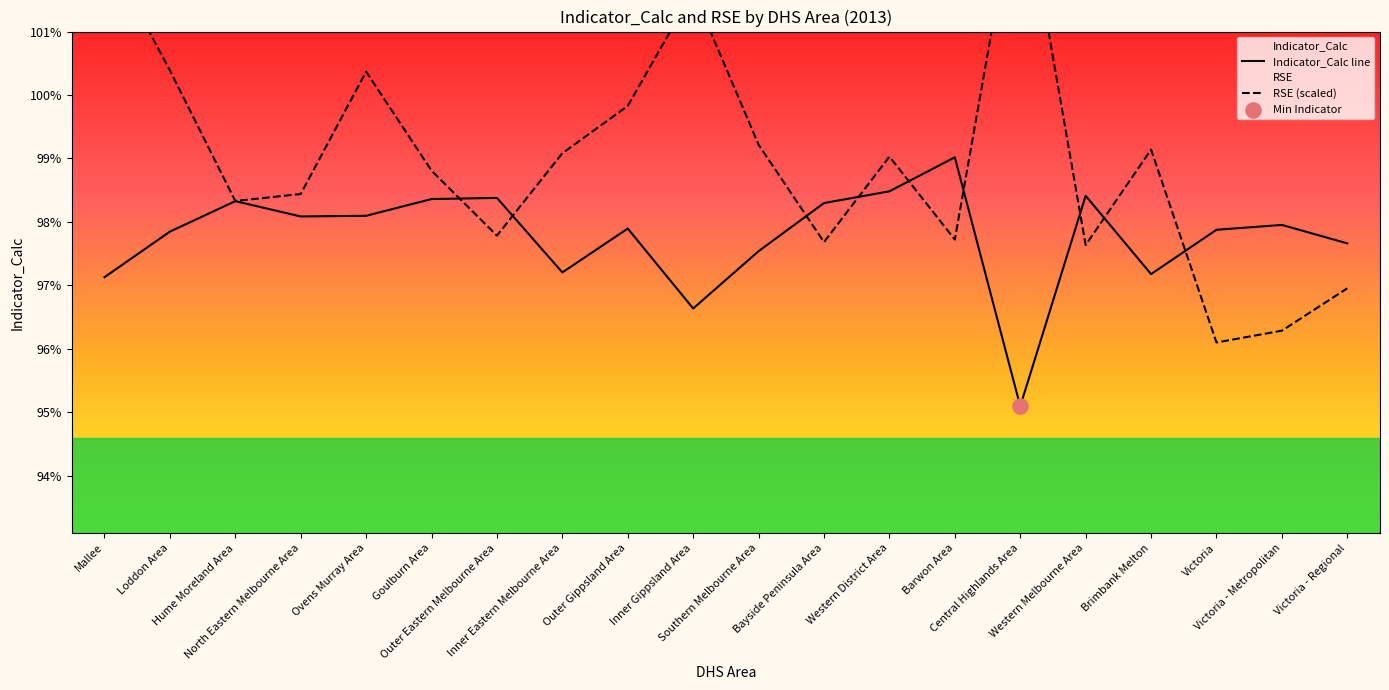

At which category is the sum across all series the highest?

Mallee